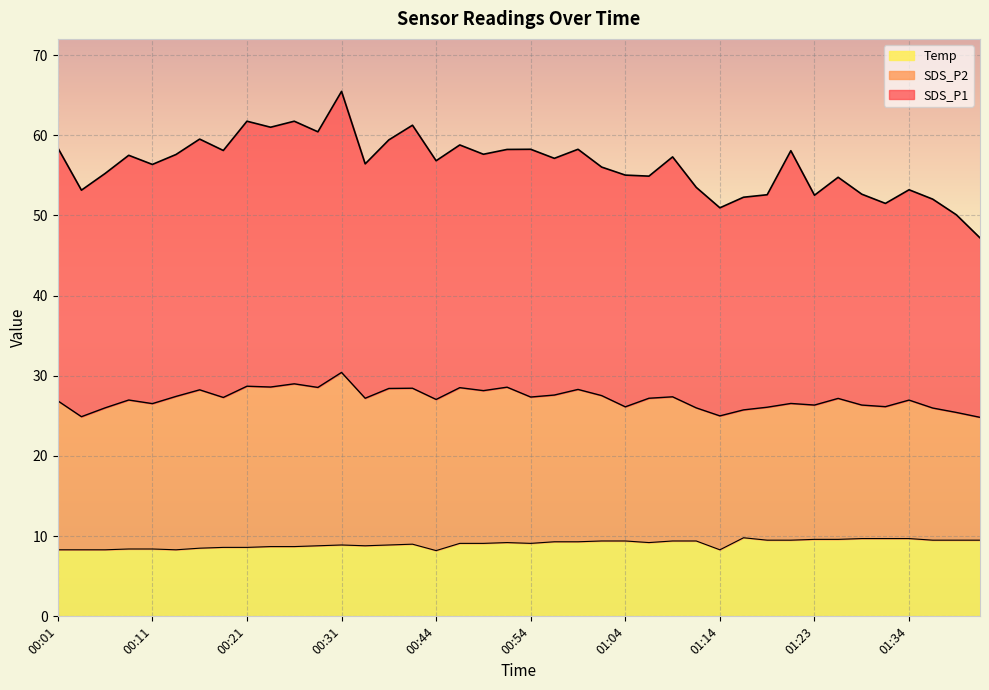

What is the sum of all Temp values?

361.5